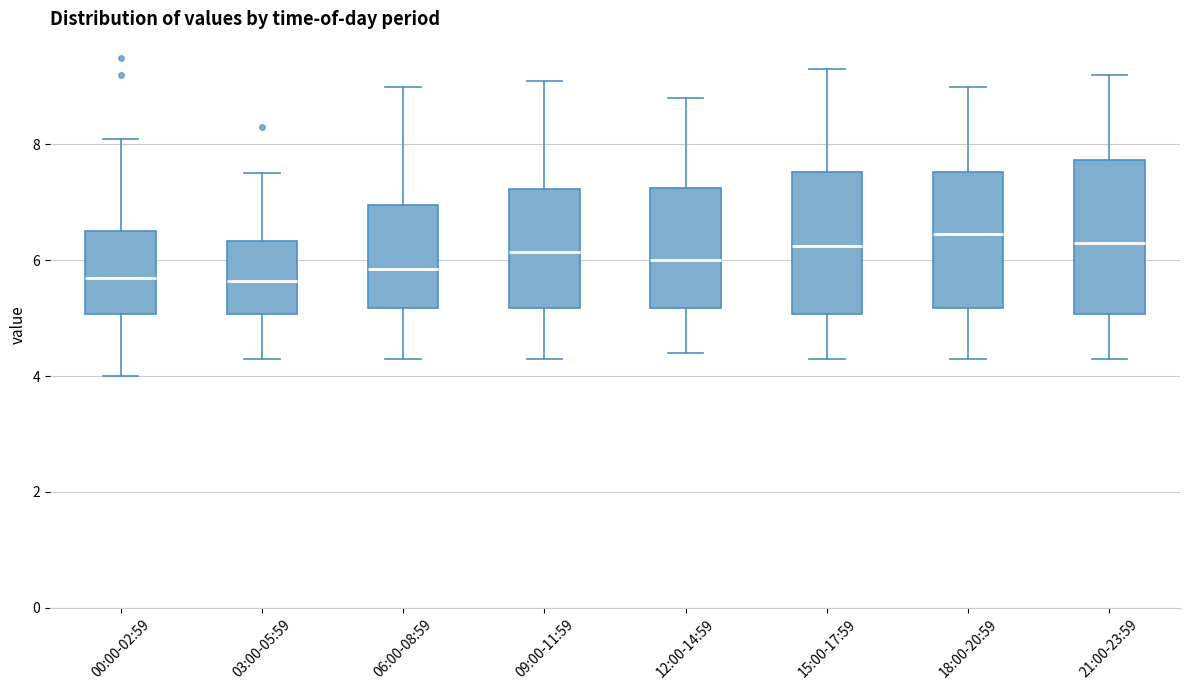

Reading left to right, transcribe this box plot: for each box, give where its median line is, the range the box spans, and where its two whiskers end, as read against the y-axis. The values are not printed on the chart, so give them approximately, as read against the axis.

00:00-02:59: median 5.8, box 5.0 to 6.6, whiskers 4.0 to 8.2
03:00-05:59: median 5.6, box 5.0 to 6.4, whiskers 4.4 to 7.6
06:00-08:59: median 5.8, box 5.2 to 7.0, whiskers 4.4 to 9.0
09:00-11:59: median 6.2, box 5.2 to 7.2, whiskers 4.4 to 9.2
12:00-14:59: median 6.0, box 5.2 to 7.2, whiskers 4.4 to 8.8
15:00-17:59: median 6.2, box 5.0 to 7.6, whiskers 4.4 to 9.4
18:00-20:59: median 6.4, box 5.2 to 7.6, whiskers 4.4 to 9.0
21:00-23:59: median 6.4, box 5.0 to 7.8, whiskers 4.4 to 9.2